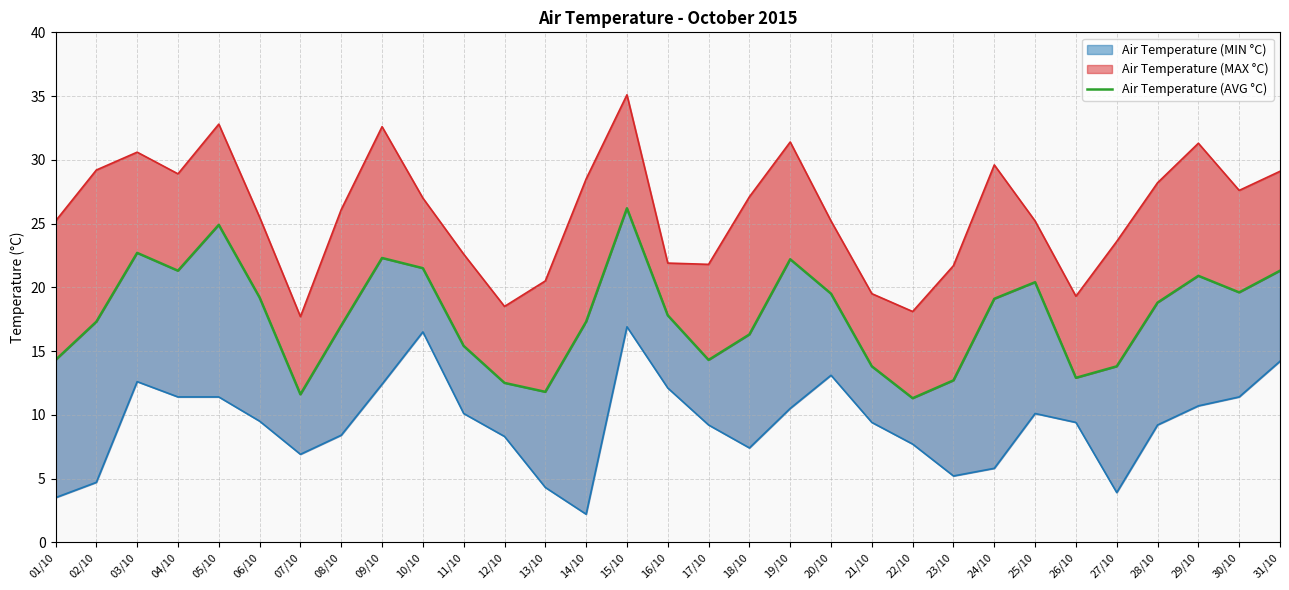

What is the approximate value at 19/10?

22.2